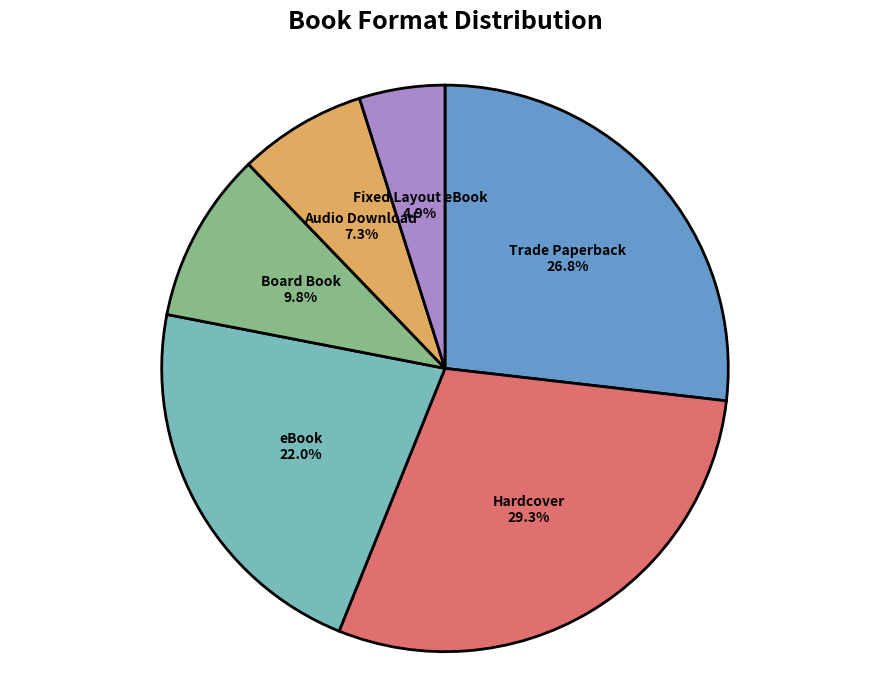

To the nearest percent, what is the average slice percentage?

17%